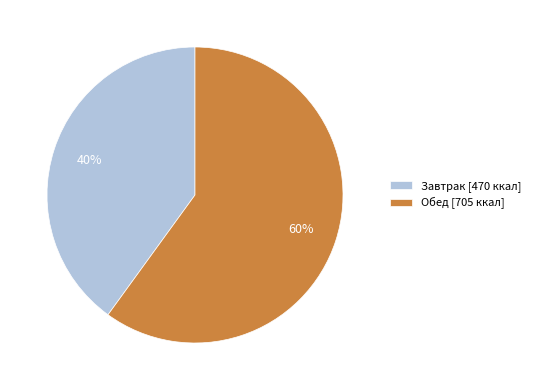

True or false: Обед accounts for 60% of the total.

True